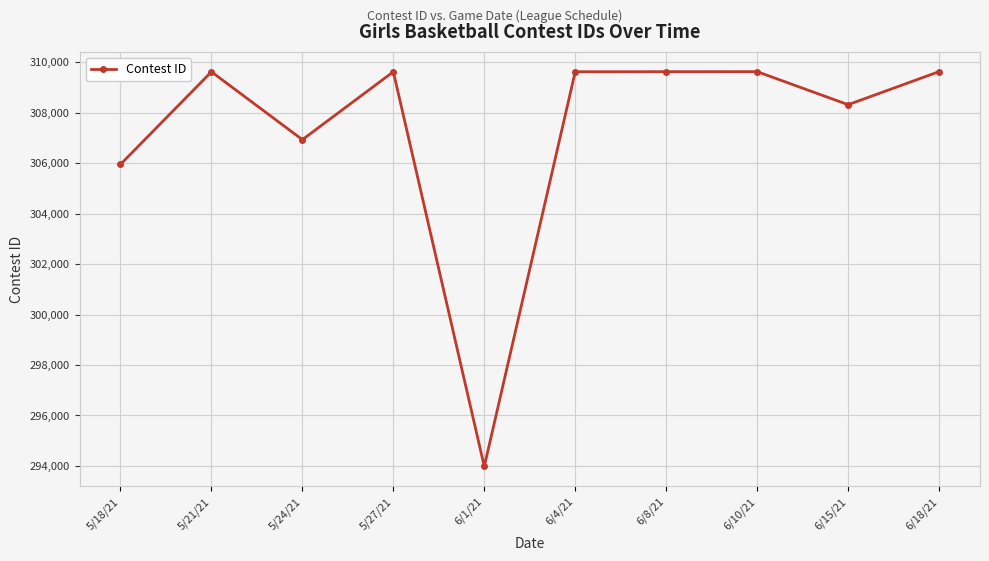

What is the change in value from 6/1/21 to 6/18/21?

+15646